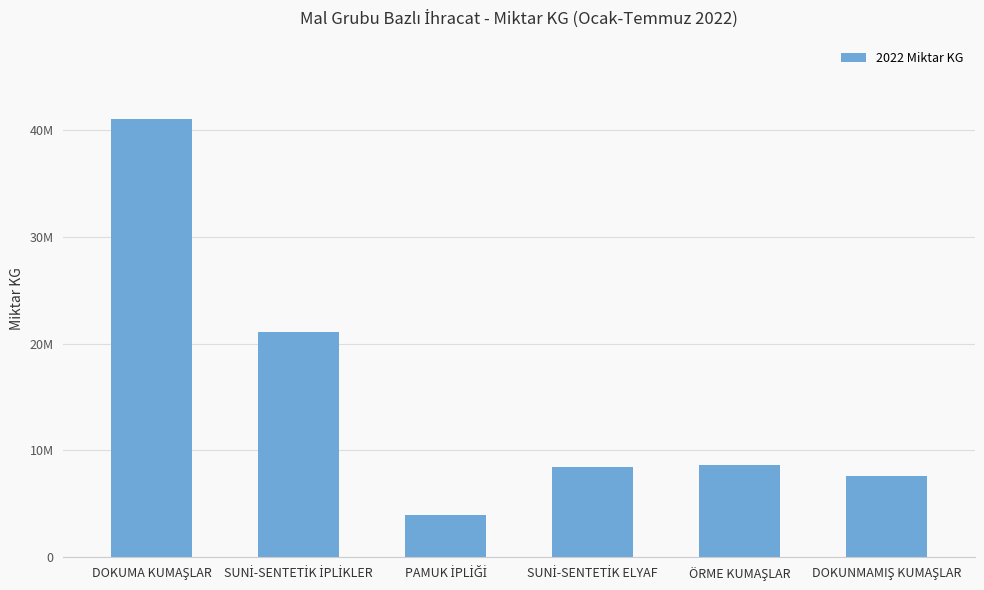

Rank the categories by value from highest to lowest.

DOKUMA KUMAŞLAR, SUNİ-SENTETİK İPLİKLER, ÖRME KUMAŞLAR, SUNİ-SENTETİK ELYAF, DOKUNMAMIŞ KUMAŞLAR, PAMUK İPLİĞİ